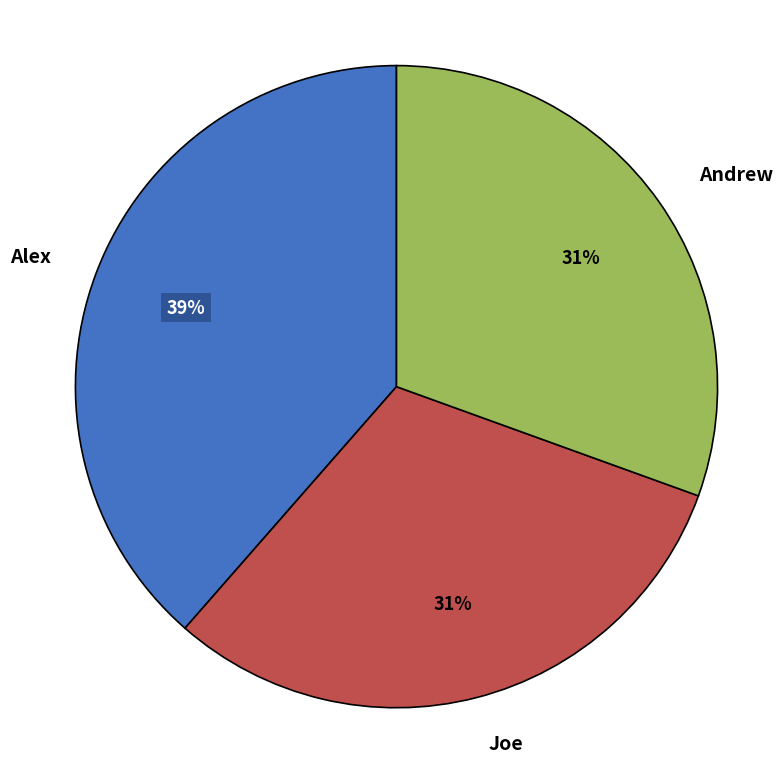

Do Alex and Andrew together represent more than half of the pie?

Yes